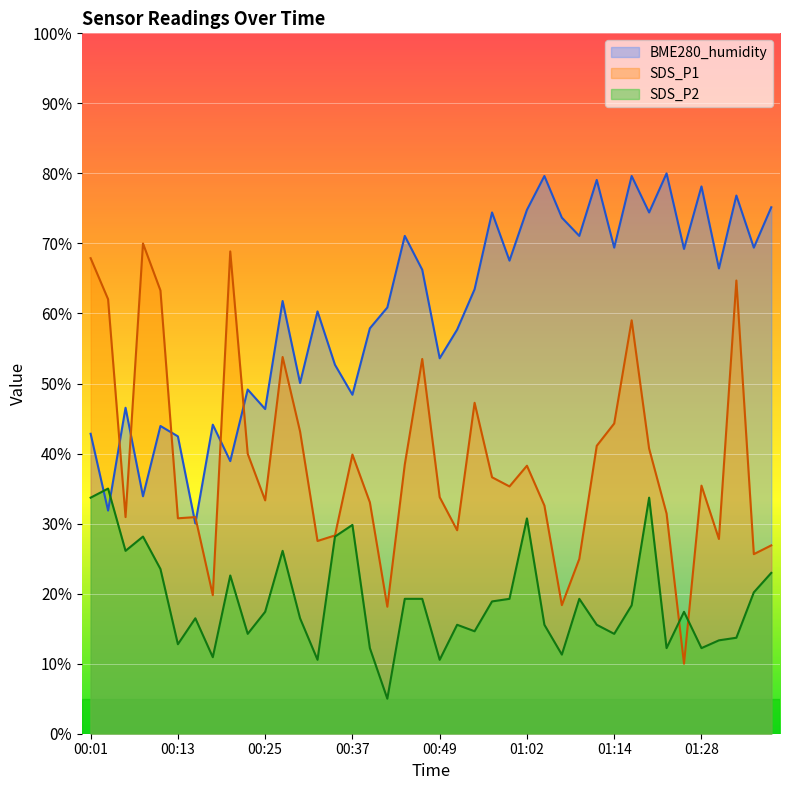

Where is the first local maximum for SDS_P2?

00:03